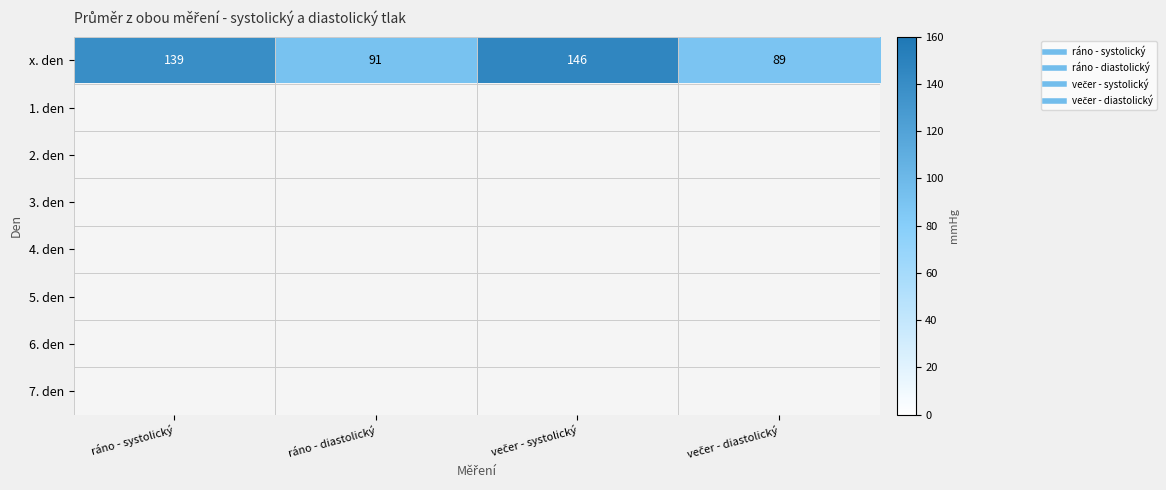

Which series changed the most between ráno - systolický and večer - systolický?

x. den